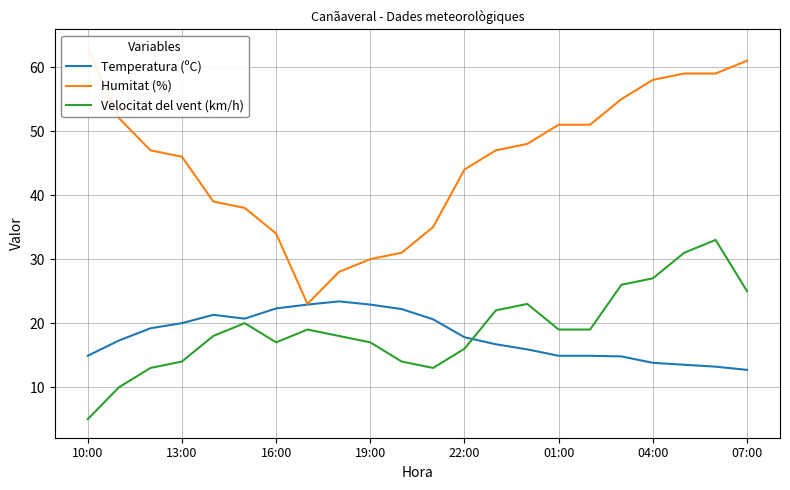

At how many categories does at least one series exceed 28?

20